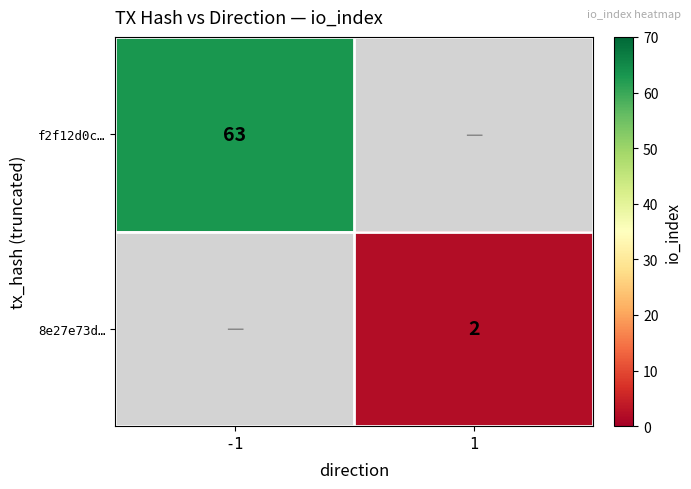

The value of f2f12d0c… at -1 is 16. True or false?

False